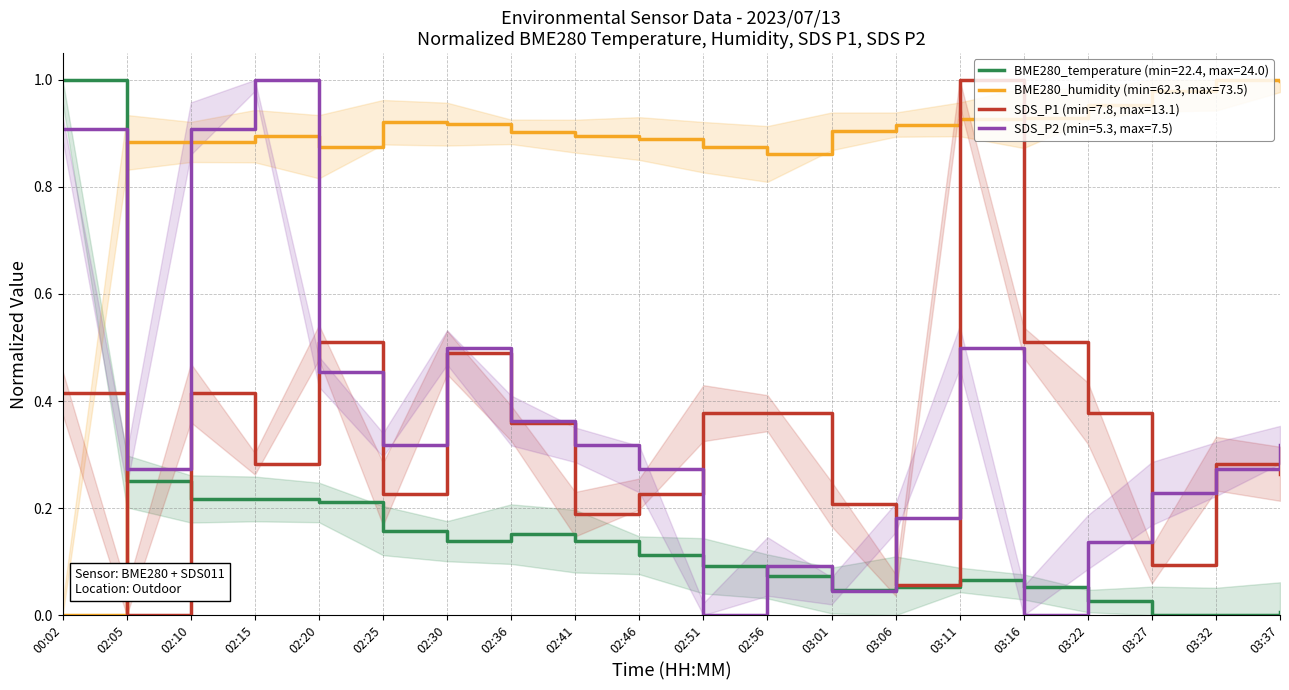

At which category is the sum across all series the highest?

03:11